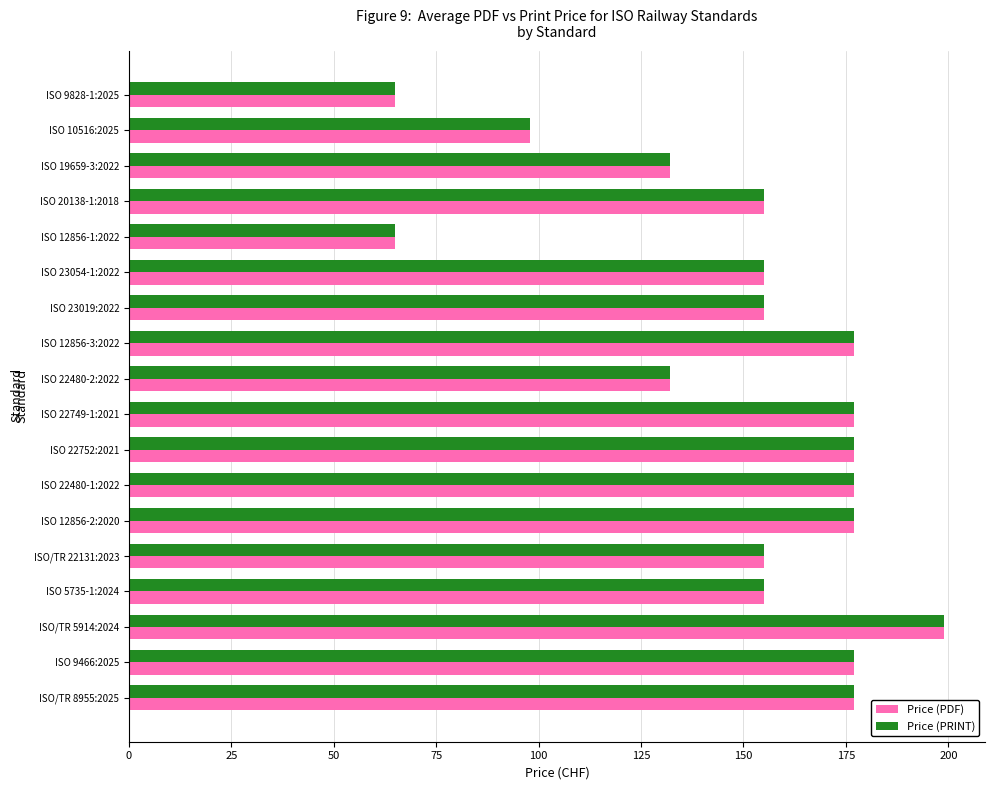

Is it true that Price (PDF) equals 15 at ISO 12856-1:2022?

False